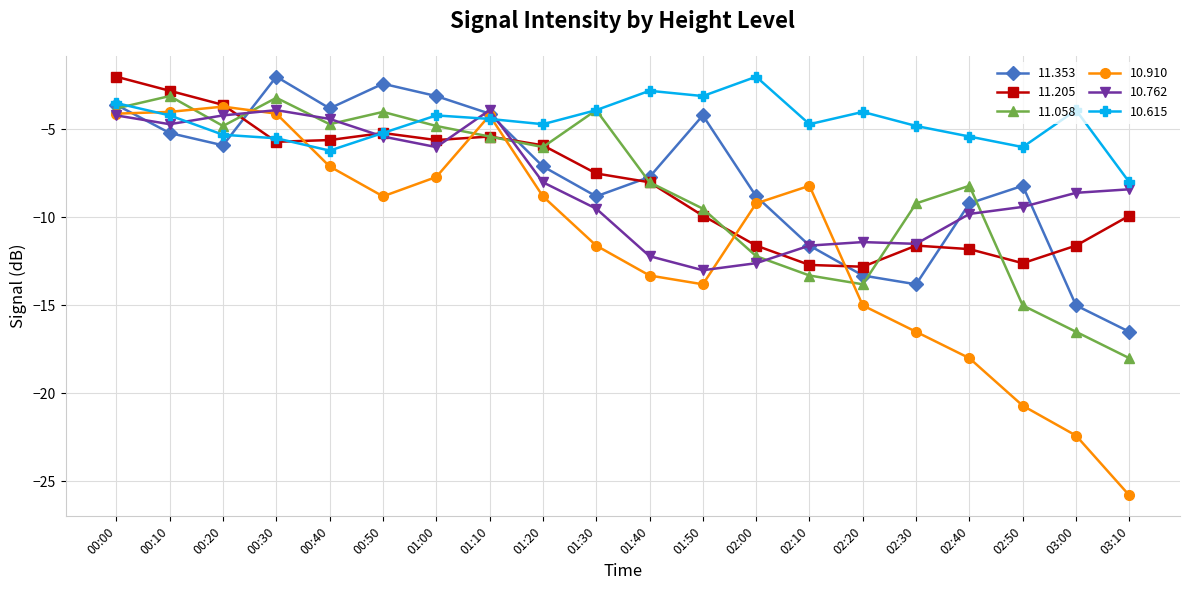

At which category does 11.058 reach its first local valley?

00:20